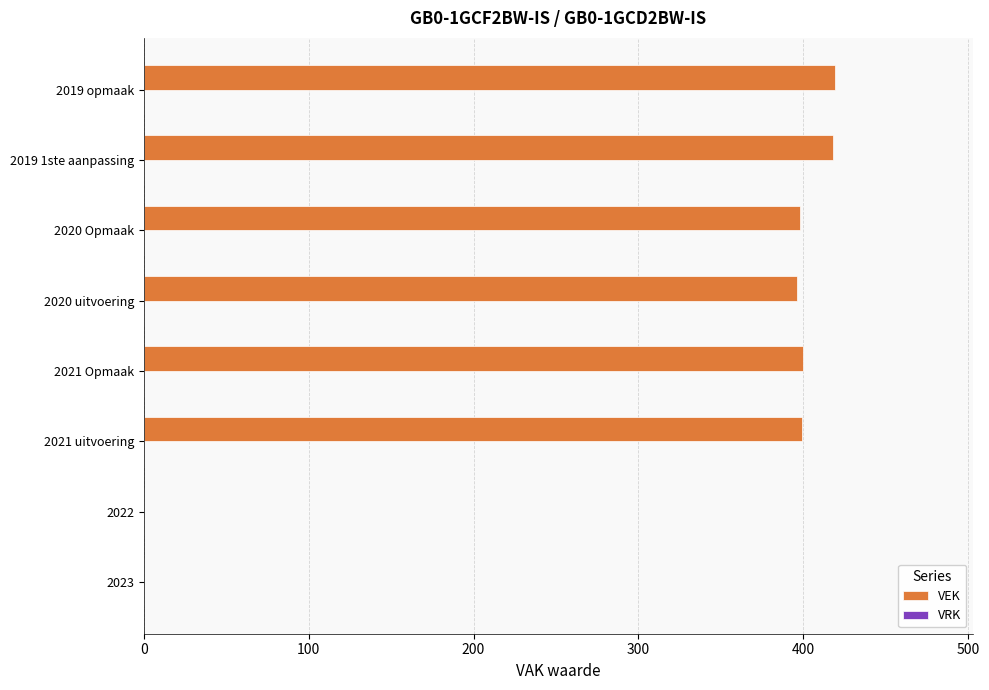

The chart shows a value of 651 at 2021 Opmaak. True or false?

False